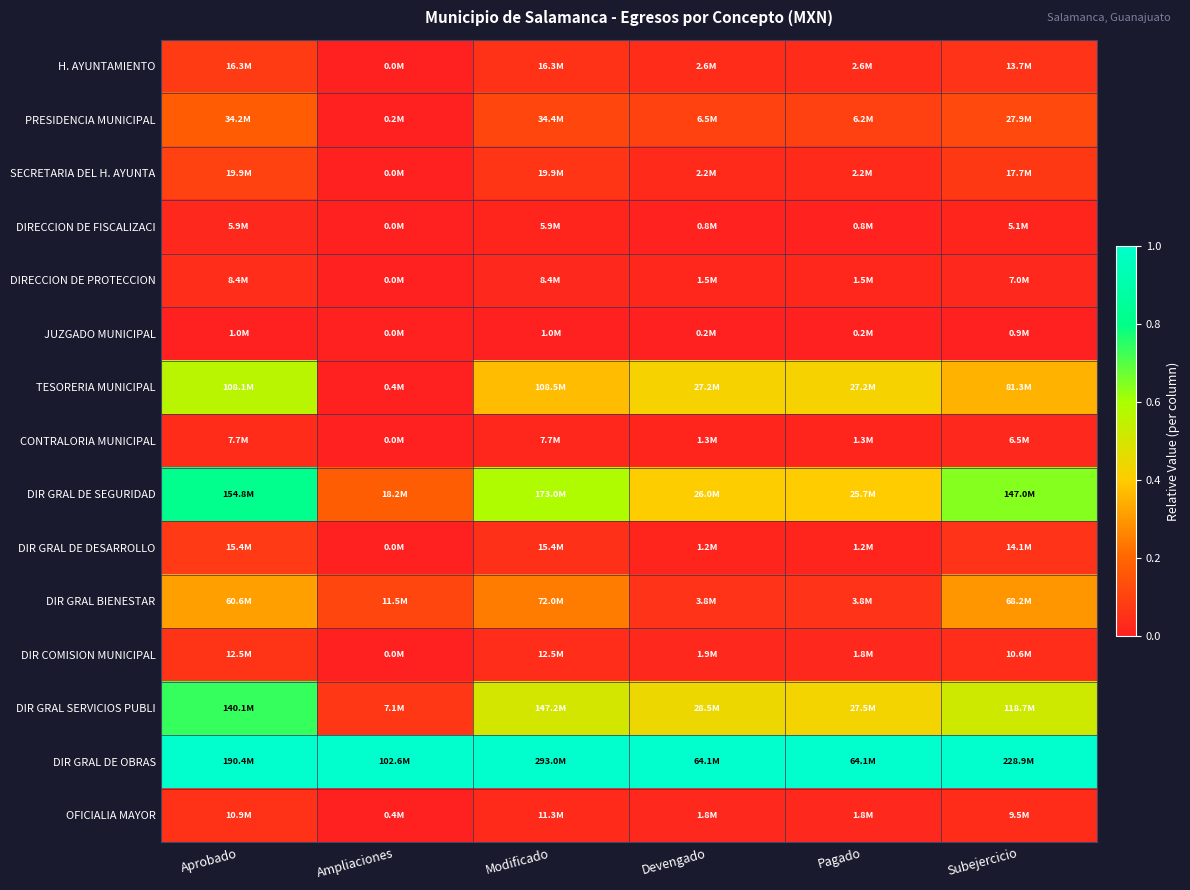

What is the maximum value shown in the chart?

1.0